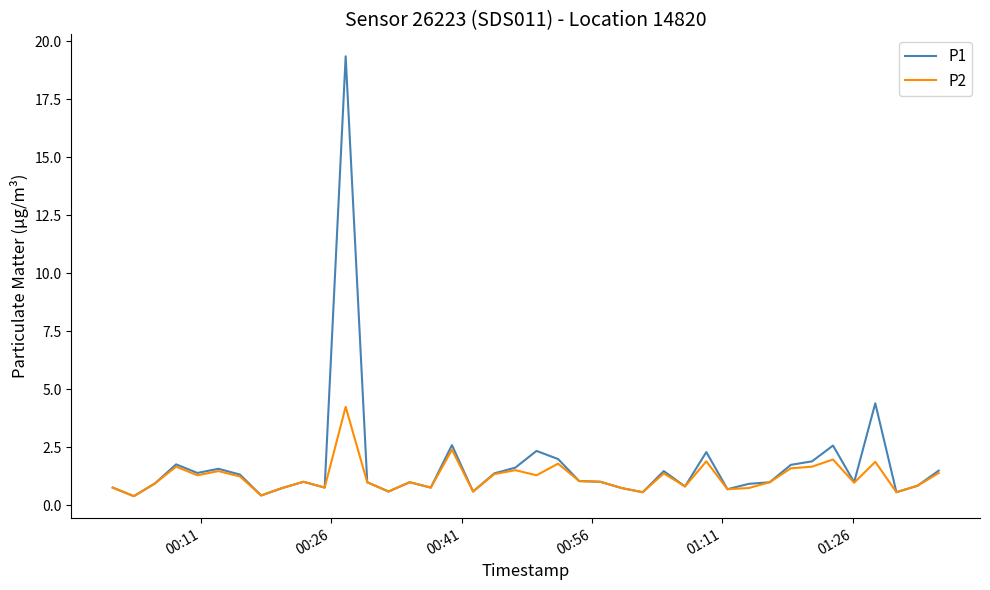

List the series in order of their overall mean, lowest first.

P2, P1